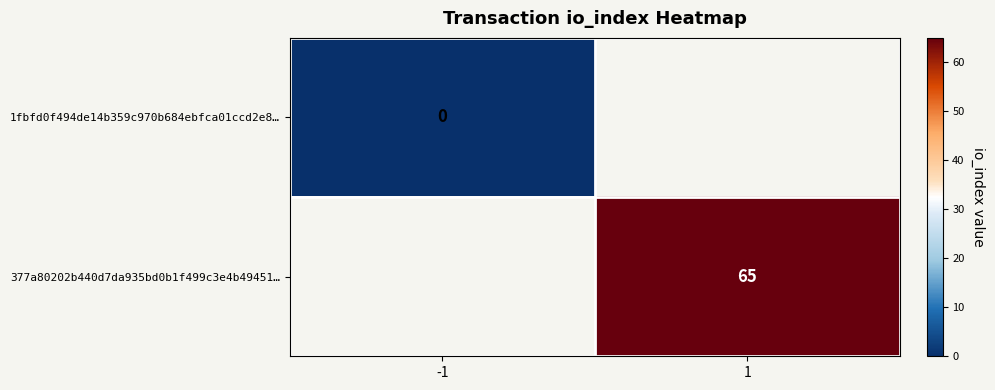

The value of 377a80202b440d7da935bd0b1f499c3e4b49451… at 1 is 65. True or false?

True